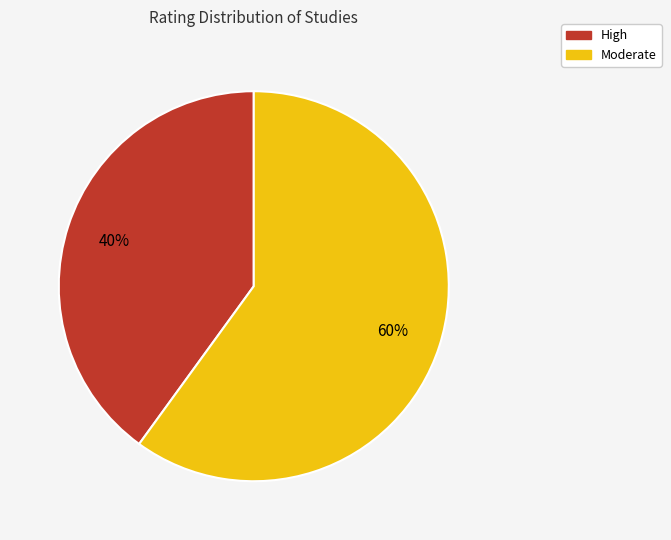

Is there any slice that represents more than half of the pie?

Yes